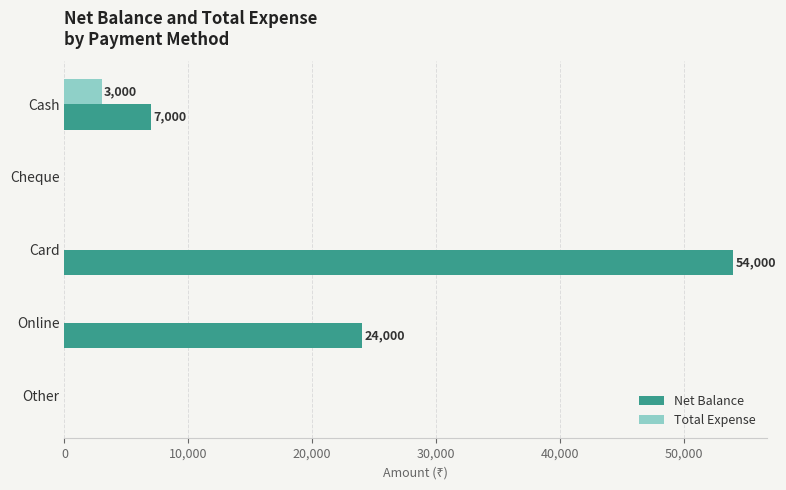

What is the greatest value displayed?

54000